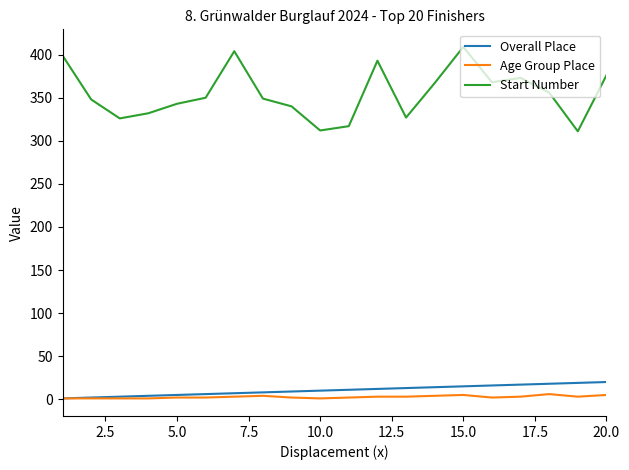

What is the greatest value displayed?

409